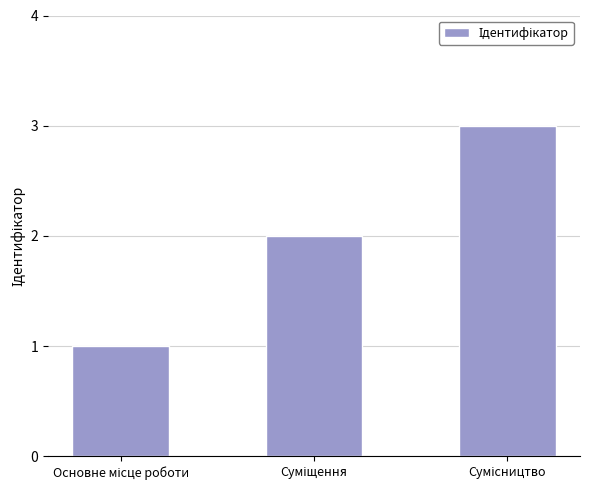

What is the maximum value shown in the chart?

3